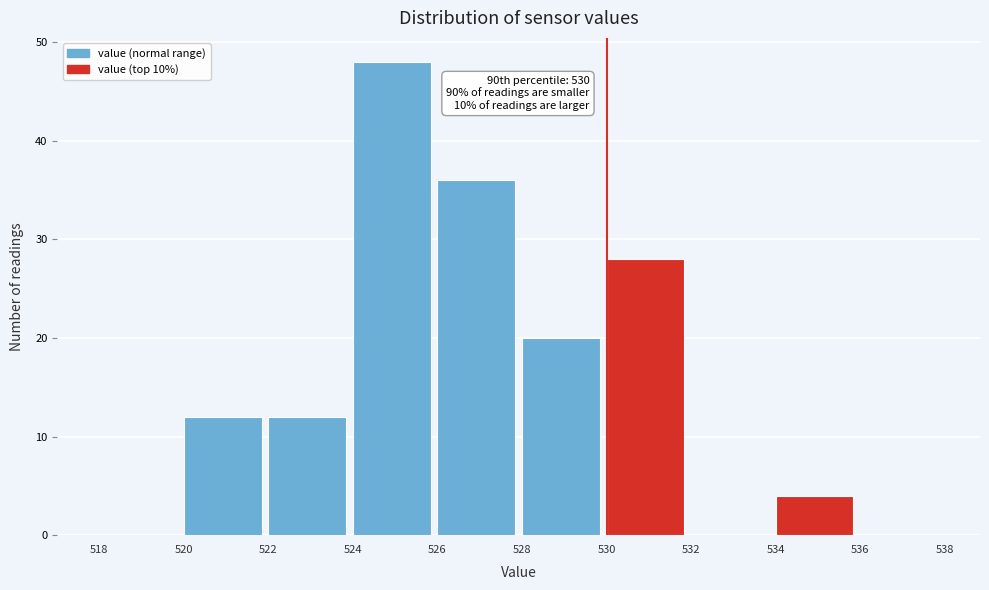

Which range on the x-axis has the tallest bar?

524 to 526